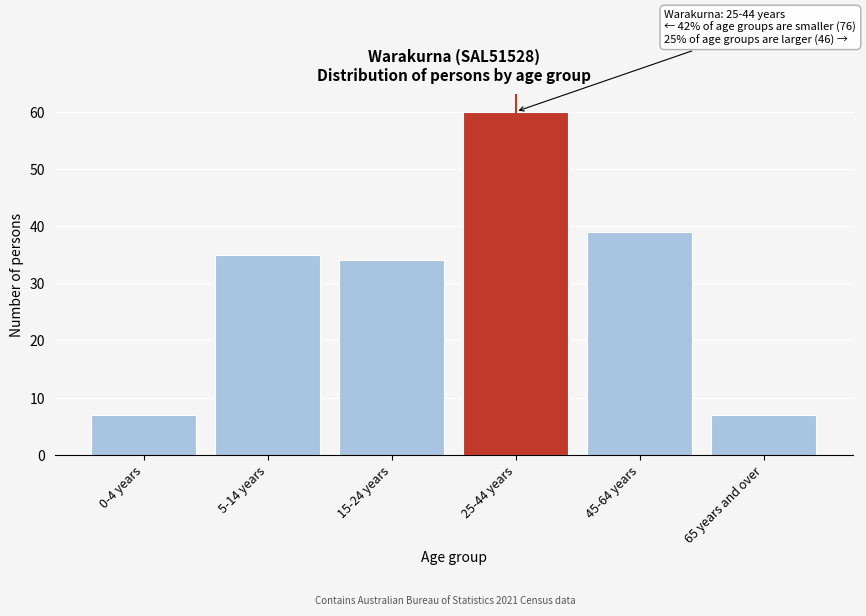

Reading right to left, what are all the values shown in this chart?

7	39	60	34	35	7